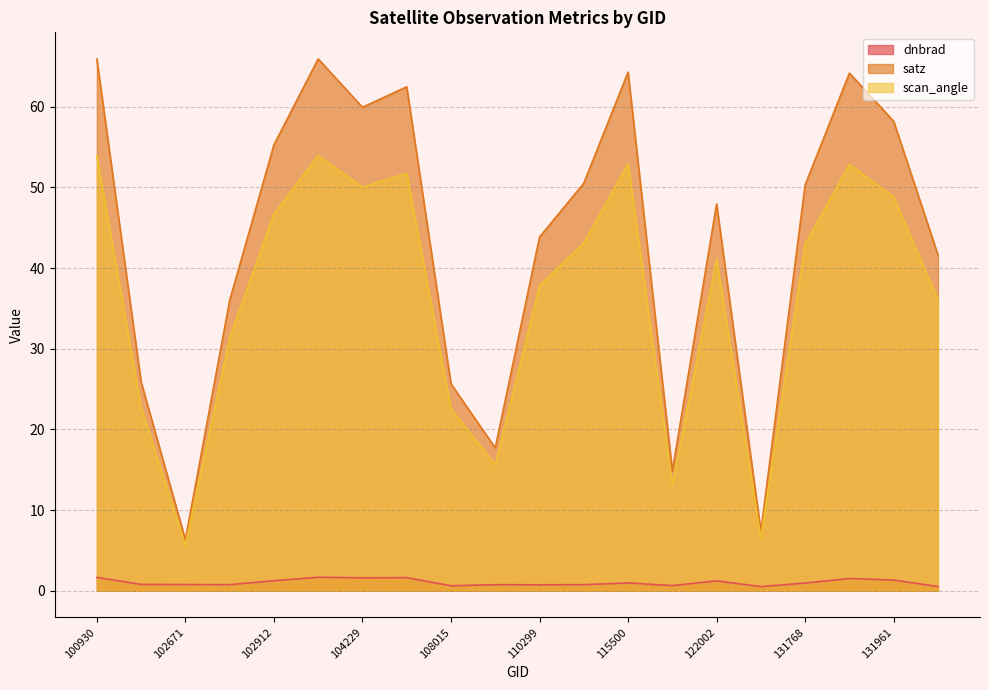

List the series in order of their peak value, highest first.

satz, scan_angle, dnbrad